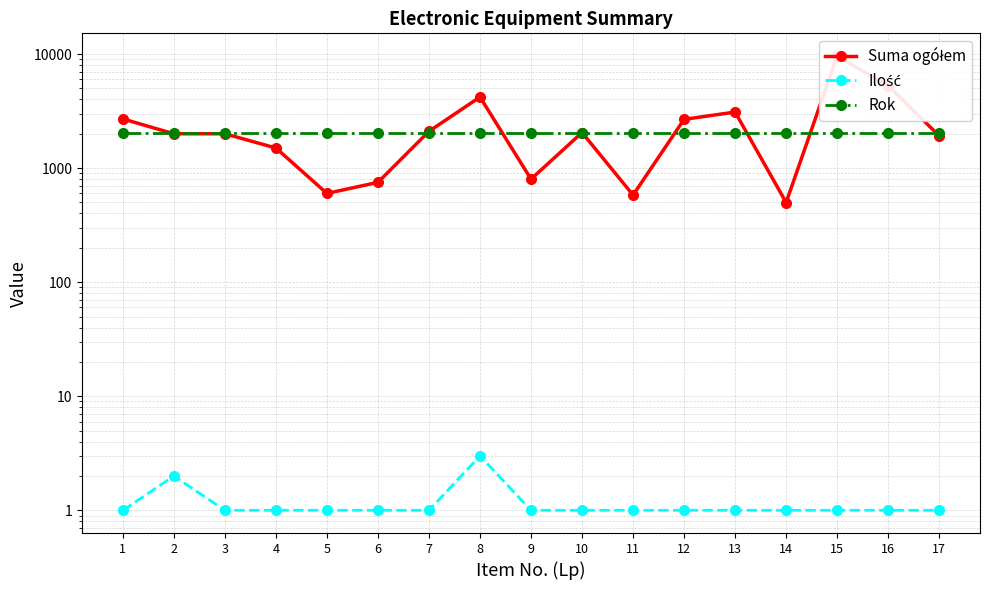

True or false: Ilość and Rok cross at least once.

False